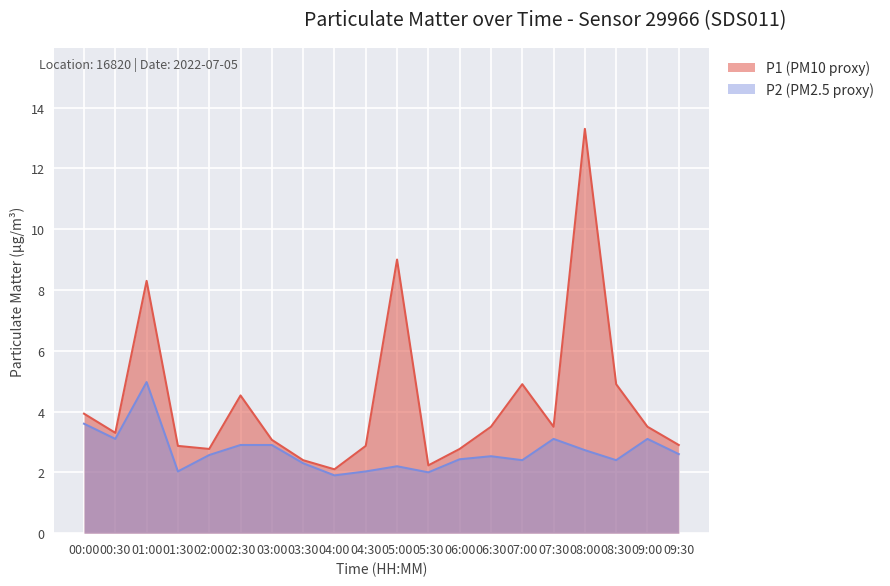

At which category is the sum across all series the highest?

08:00